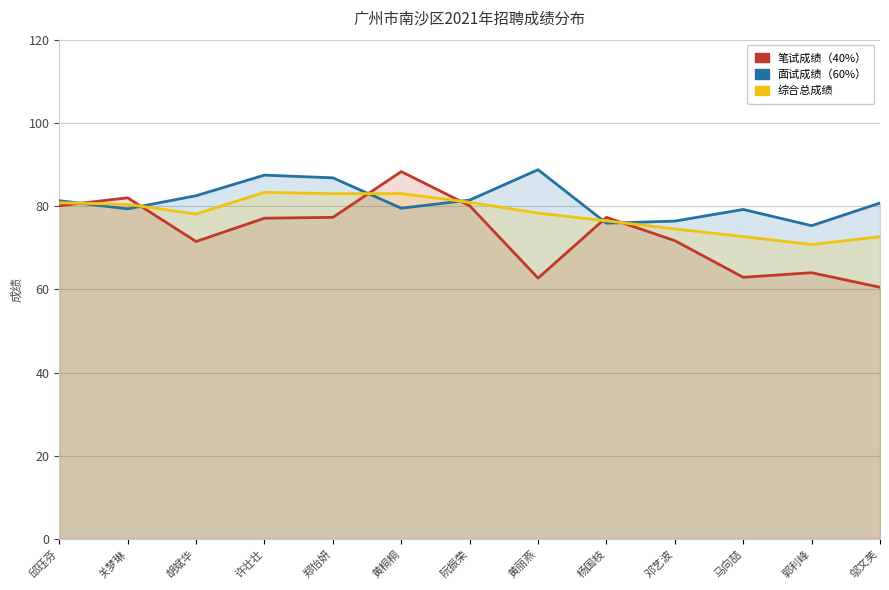

Where do 笔试成绩（40%） and 综合总成绩 first cross each other?

邱珏芬 and 关梦琳